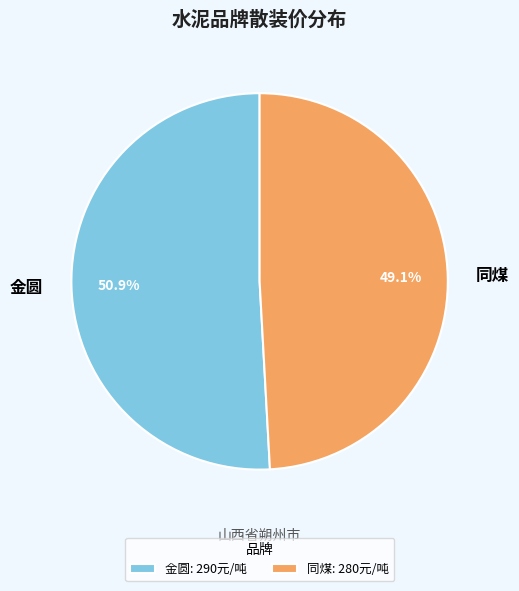

Does 同煤 account for over 50% of the chart?

No